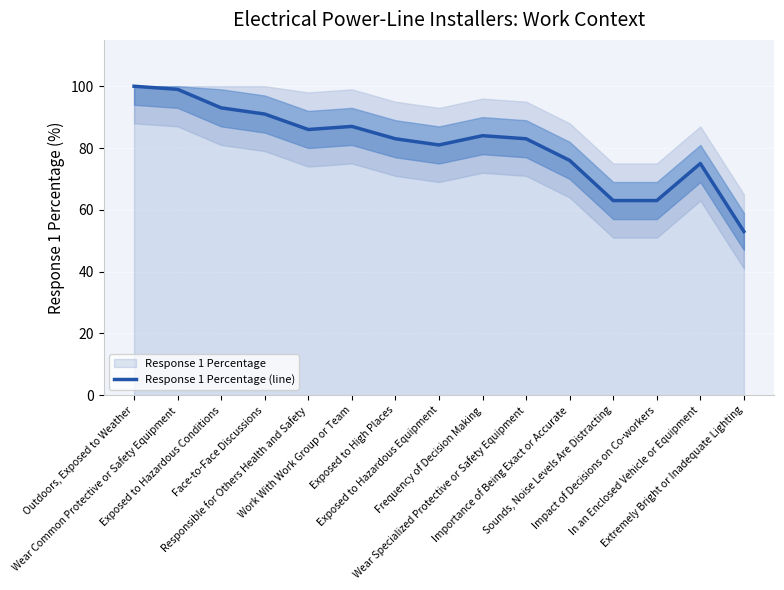

Reading left to right, extract all data points from this chart.

Outdoors, Exposed to Weather=100	Wear Common Protective or Safety Equipment=99	Exposed to Hazardous Conditions=93	Face-to-Face Discussions=91	Responsible for Others Health and Safety=86	Work With Work Group or Team=87	Exposed to High Places=83	Exposed to Hazardous Equipment=81	Frequency of Decision Making=84	Wear Specialized Protective or Safety Equipment=83	Importance of Being Exact or Accurate=76	Sounds, Noise Levels Are Distracting=63	Impact of Decisions on Co-workers=63	In an Enclosed Vehicle or Equipment=75	Extremely Bright or Inadequate Lighting=53